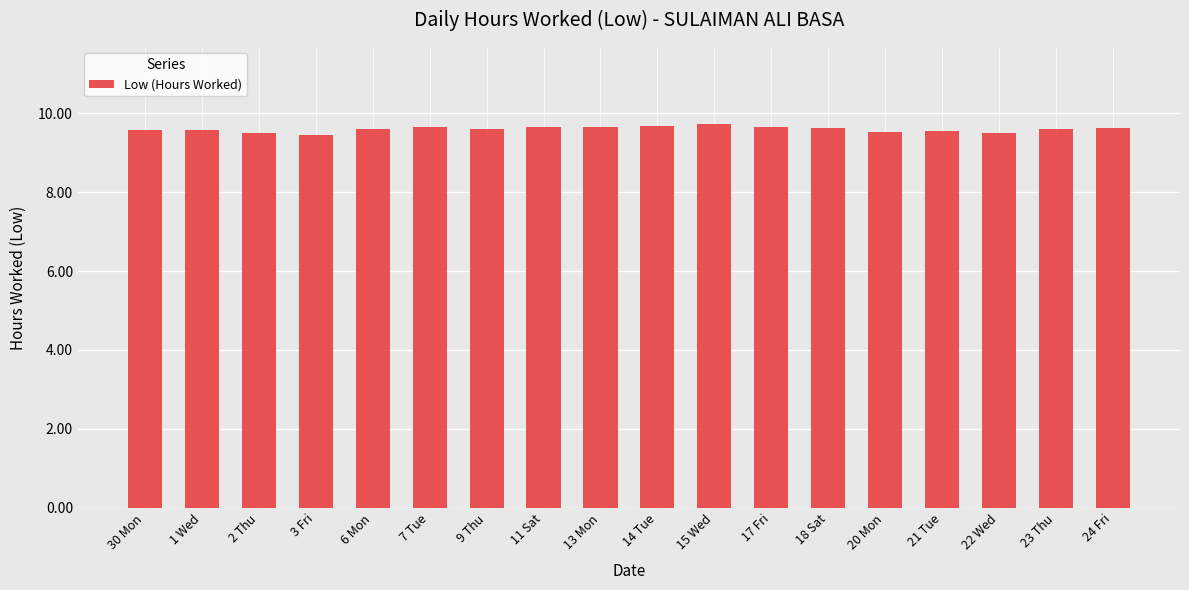

What is the greatest value displayed?

9.7